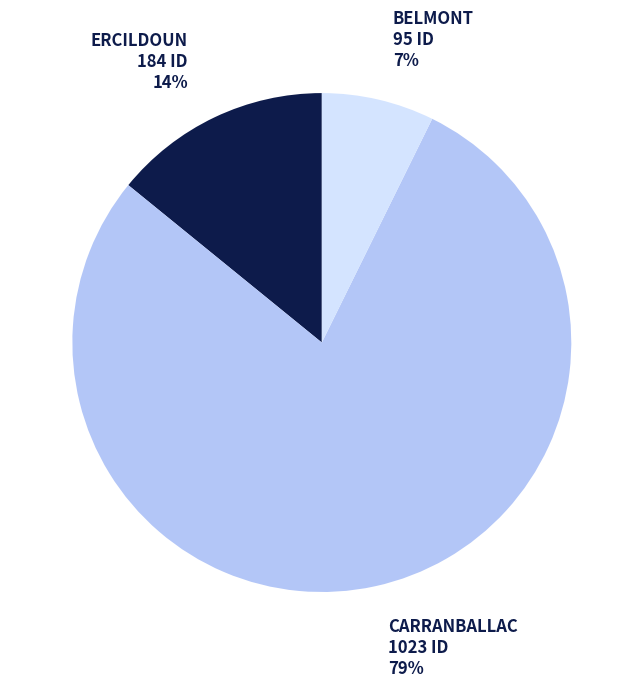

True or false: BELMONT accounts for 18% of the total.

False